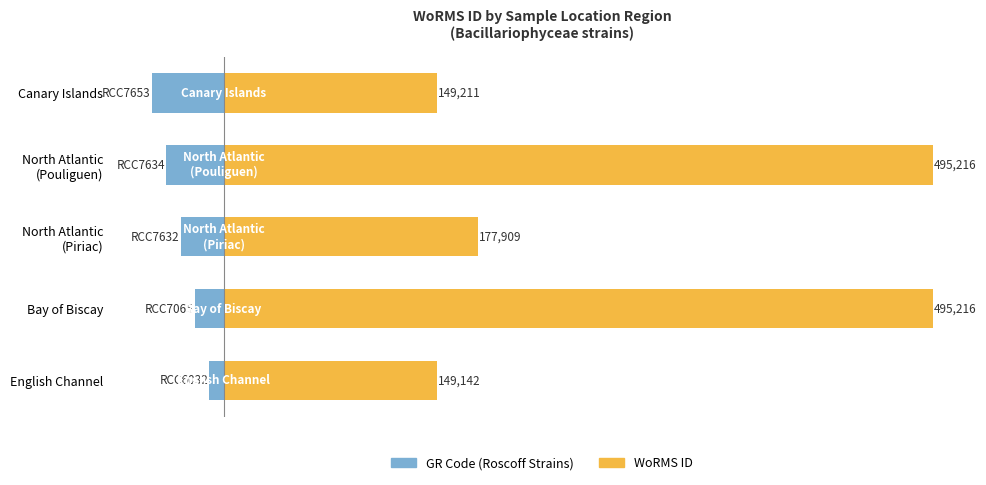

What is the average value of the GR Code series?

-3.0